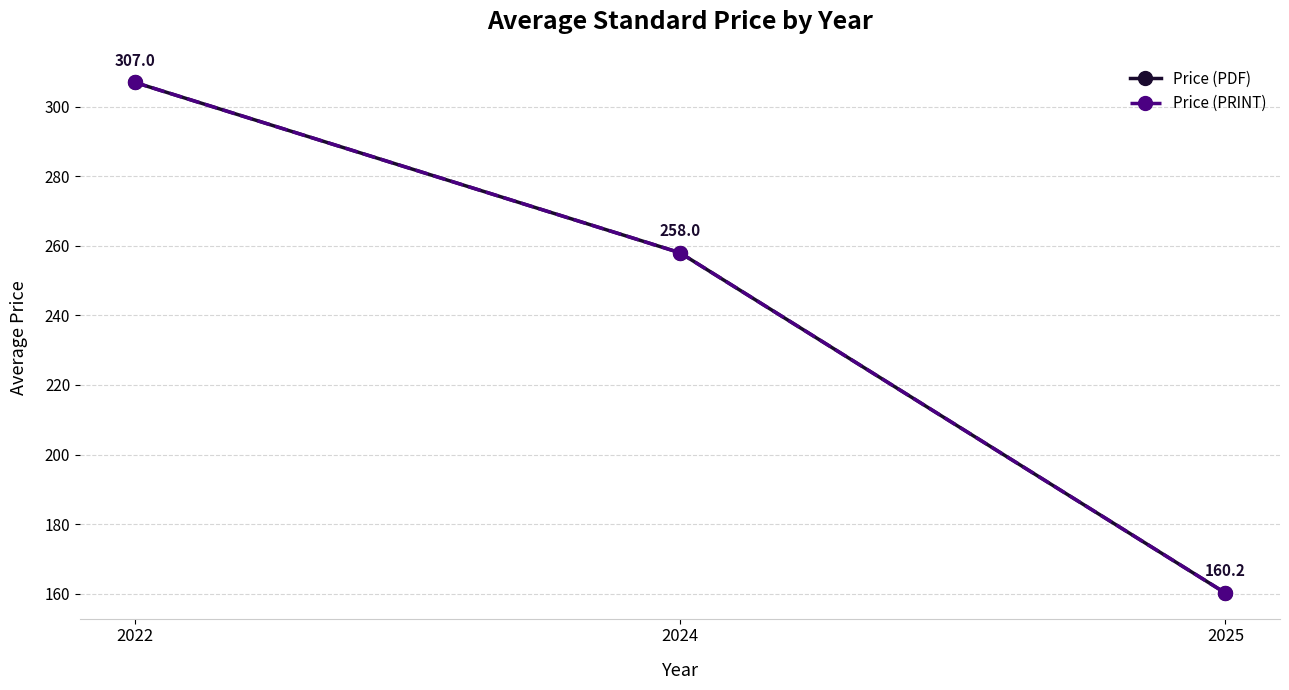

Reading left to right, what are all the values shown in this chart?

Price (PDF): 2022=307.0	2024=258.0	2025=160.2
Price (PRINT): 2022=307.0	2024=258.0	2025=160.2